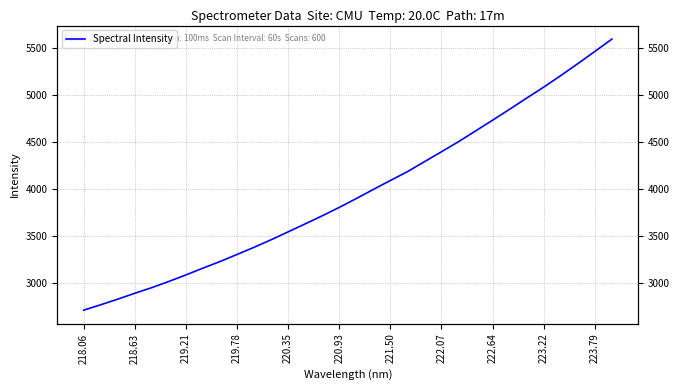

What is the value of the 14th point from the left?

3628.9